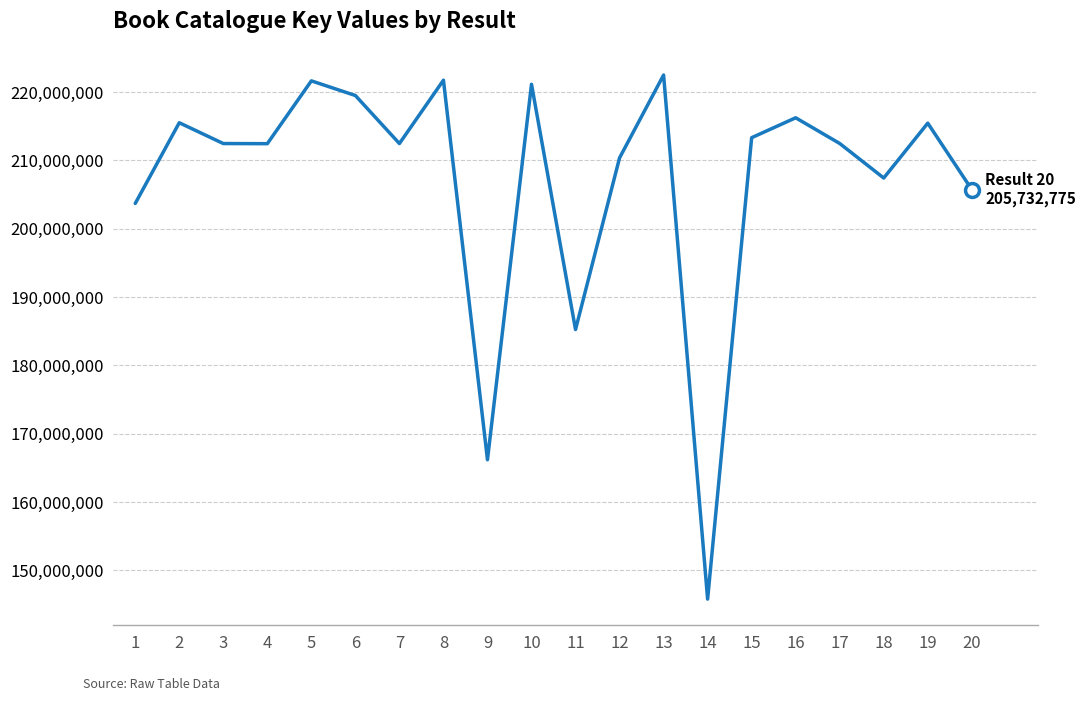

What is the change in value from 10 to 16?

-4906498